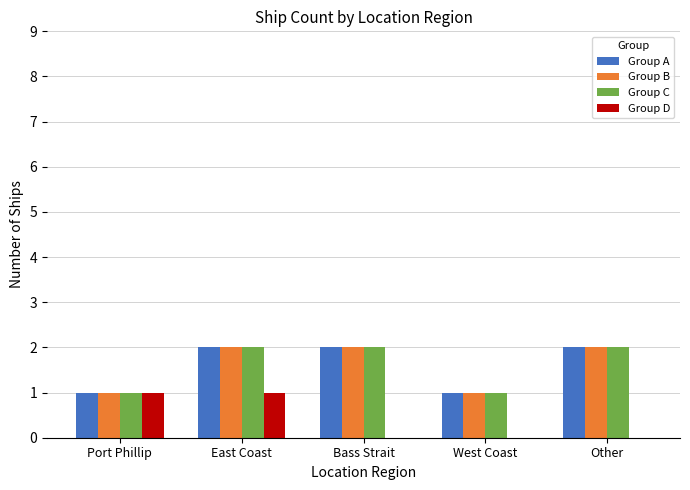

Is the value of Group D at East Coast greater than the value of Group A at East Coast?

No